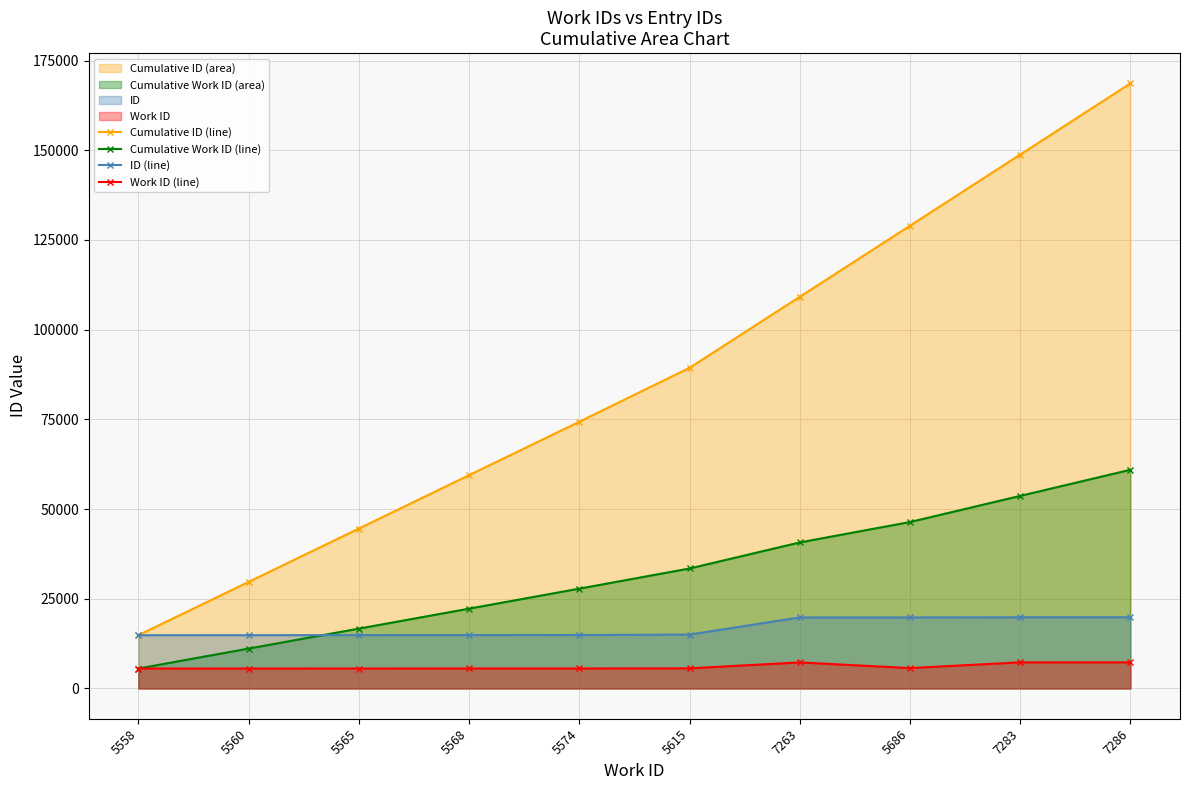

How many lines are shown in the chart?

4